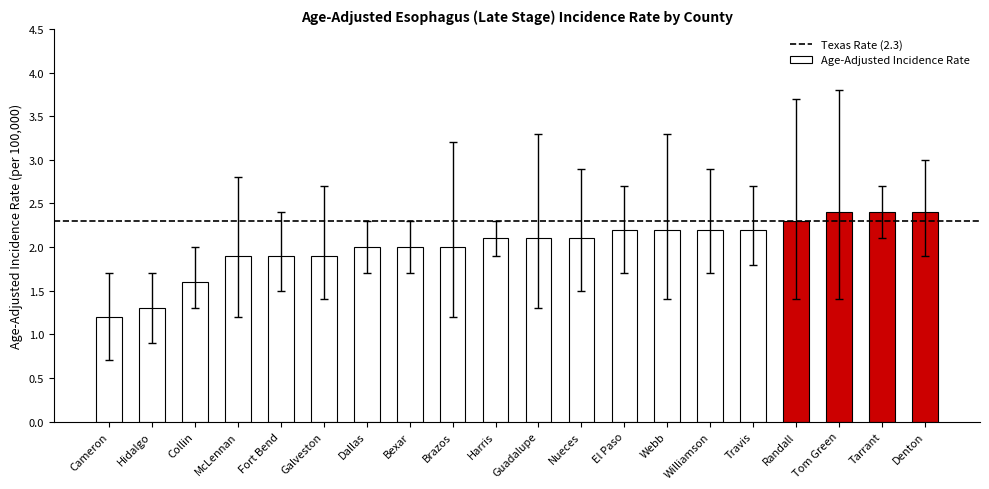

True or false: the data shows 1.3 at El Paso.

False